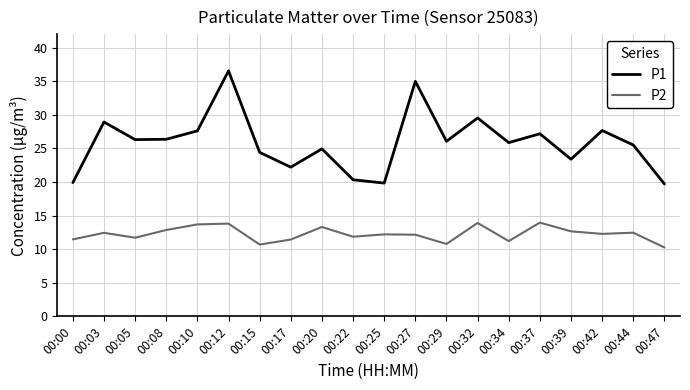

True or false: P2 has a value of 13.5 at 00:47.

False